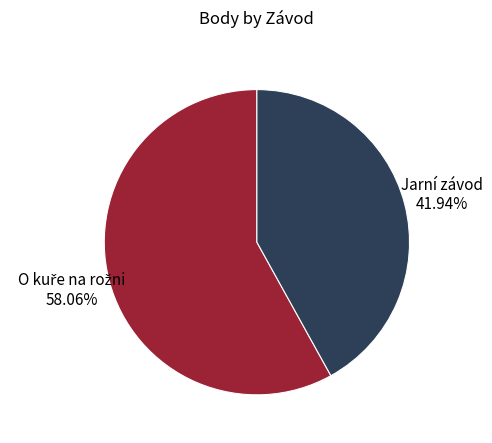

The Jarní závod slice represents 42% of the pie. True or false?

True